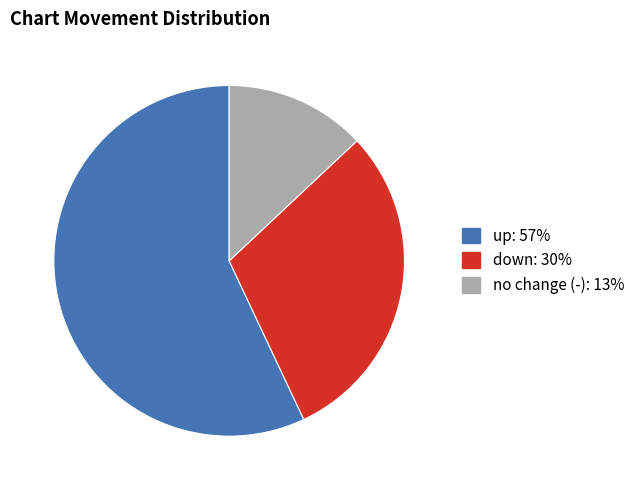

Does any single category account for the majority?

Yes